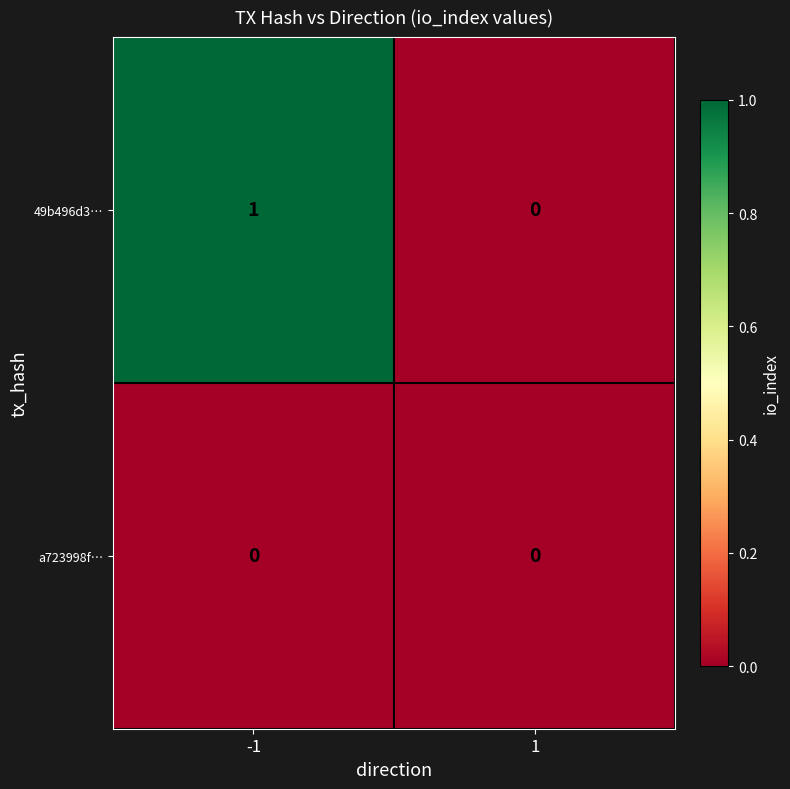

Which series has the largest total across all categories?

49b496d3…